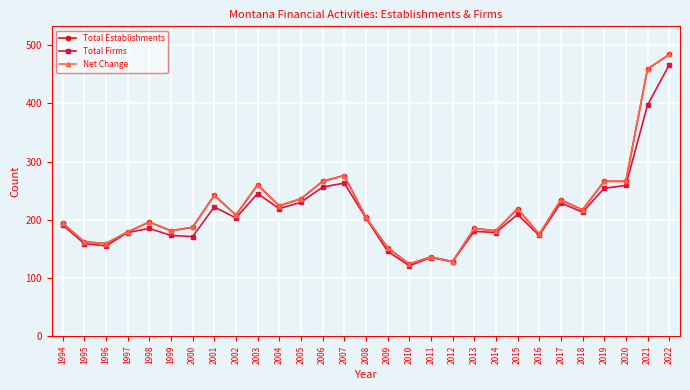

Between 2008 and 2020, which series saw the biggest shift?

Total Establishments